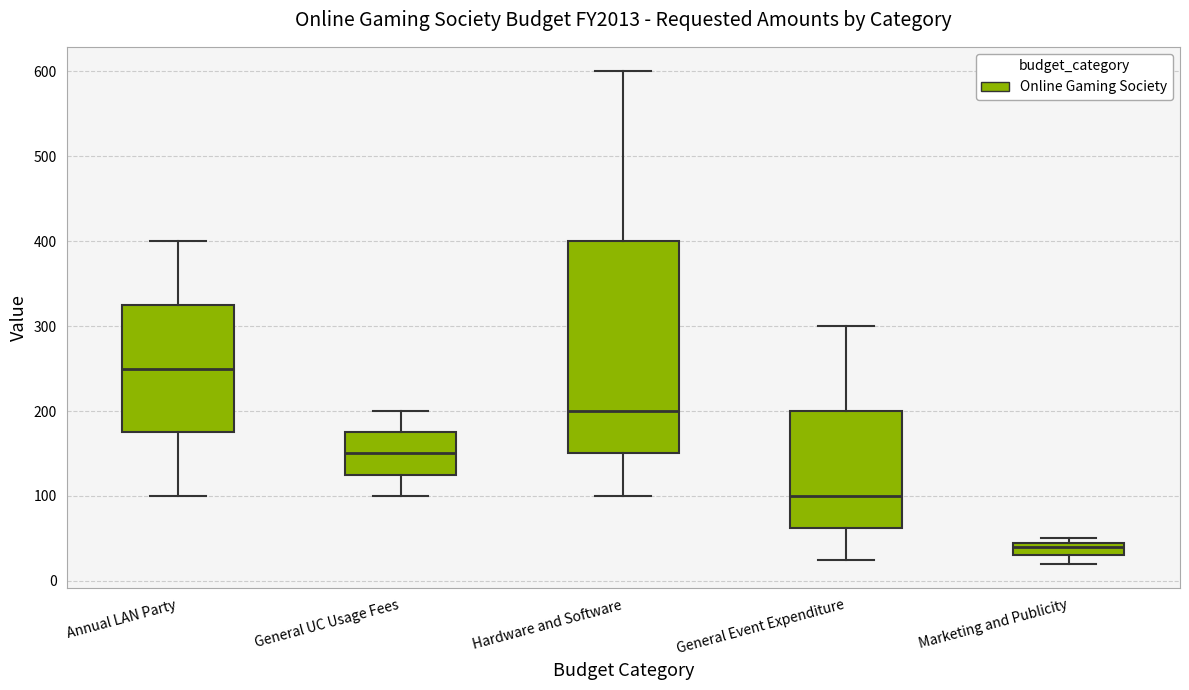

Where is the lower edge of the box for Marketing and Publicity on the y-axis? The values are not printed on the chart, so give them approximately, as read against the axis.

30